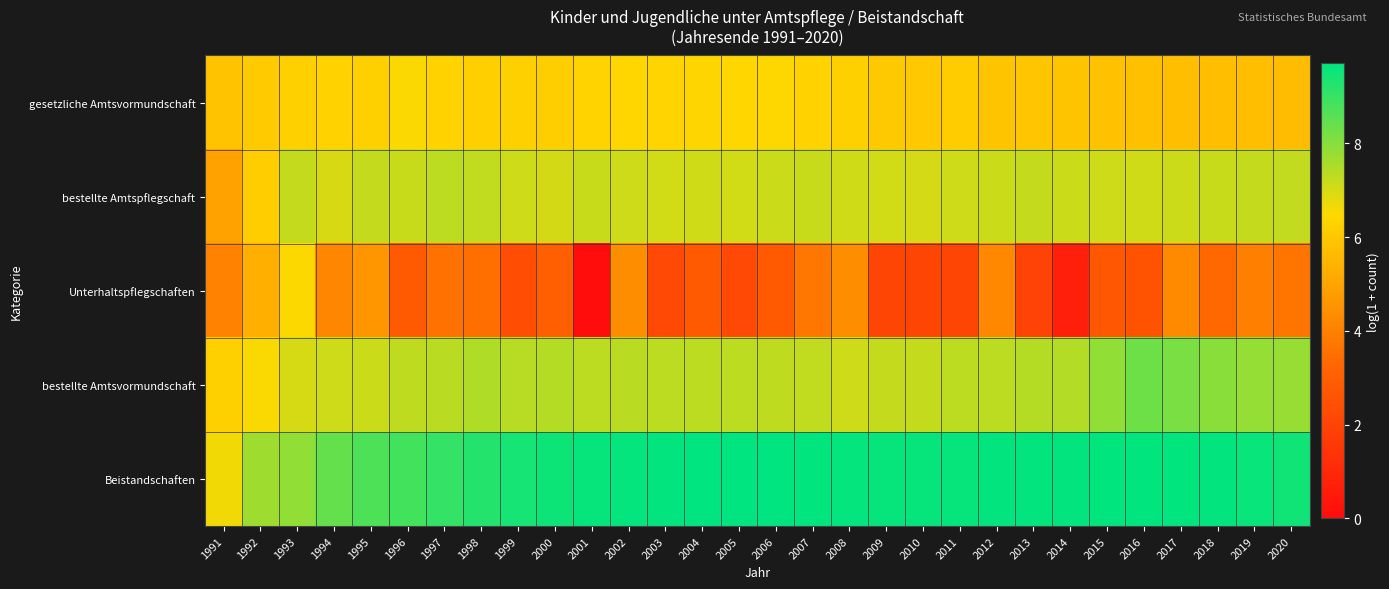

Rank the series at 2007 from lowest to highest value.

Unterhaltspflegschaften, gesetzliche Amtsvormundschaft, bestellte Amtspflegschaft, bestellte Amtsvormundschaft, Beistandschaften